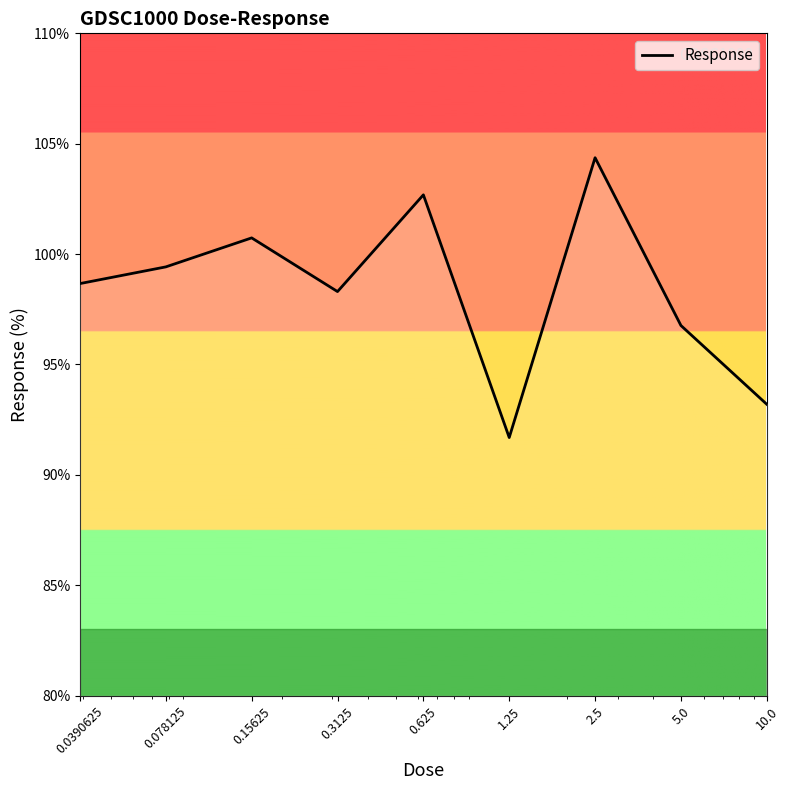

What is the difference between the maximum and minimum values?

12.7